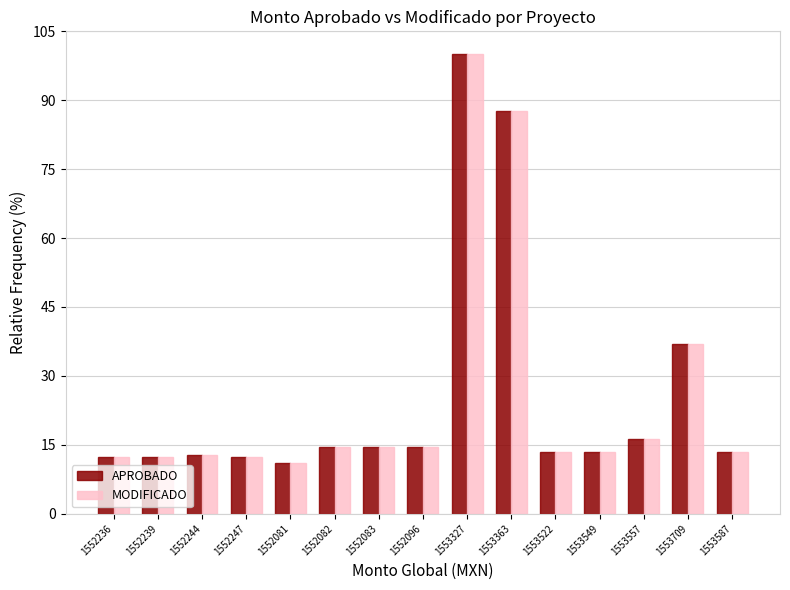

What is the sum of all APROBADO values?

385.5